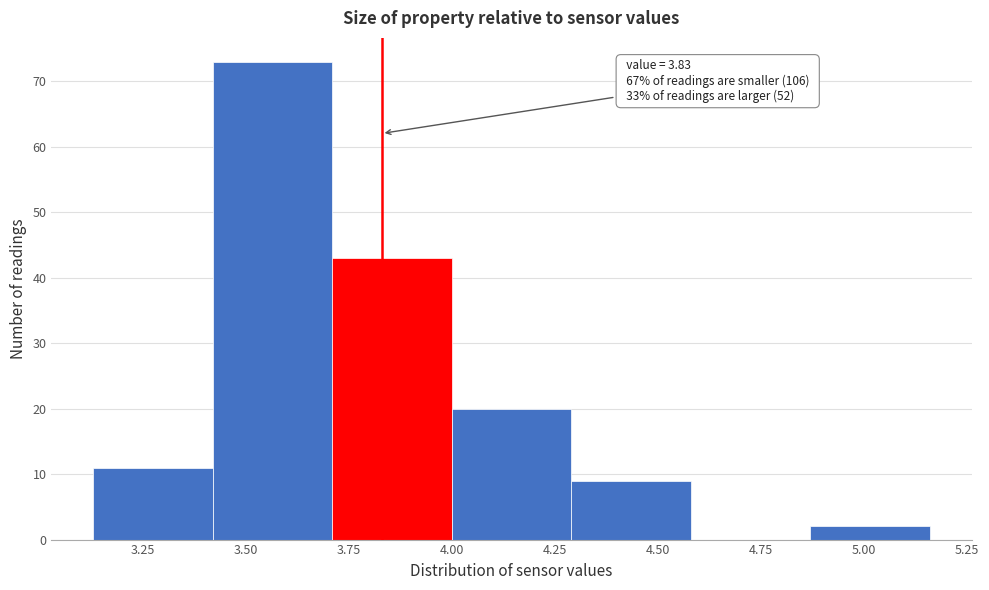

Over which range of the x-axis is the bar tallest?

3.42 to 3.71